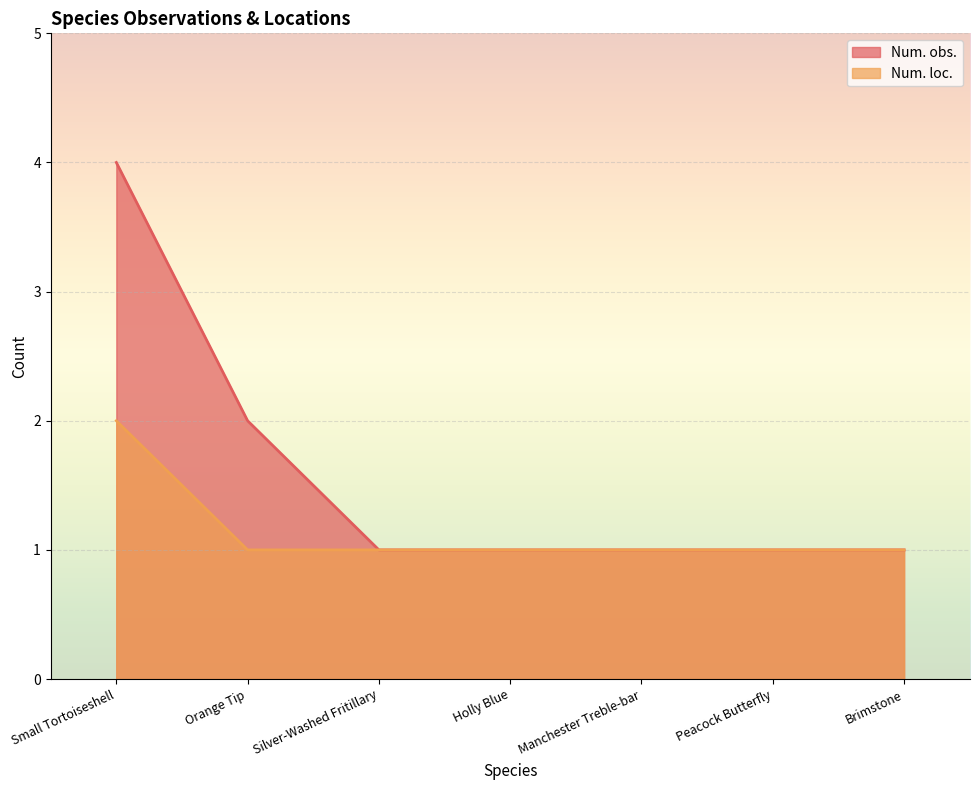

What value does the Num. obs. series have at Silver-Washed Fritillary?

1